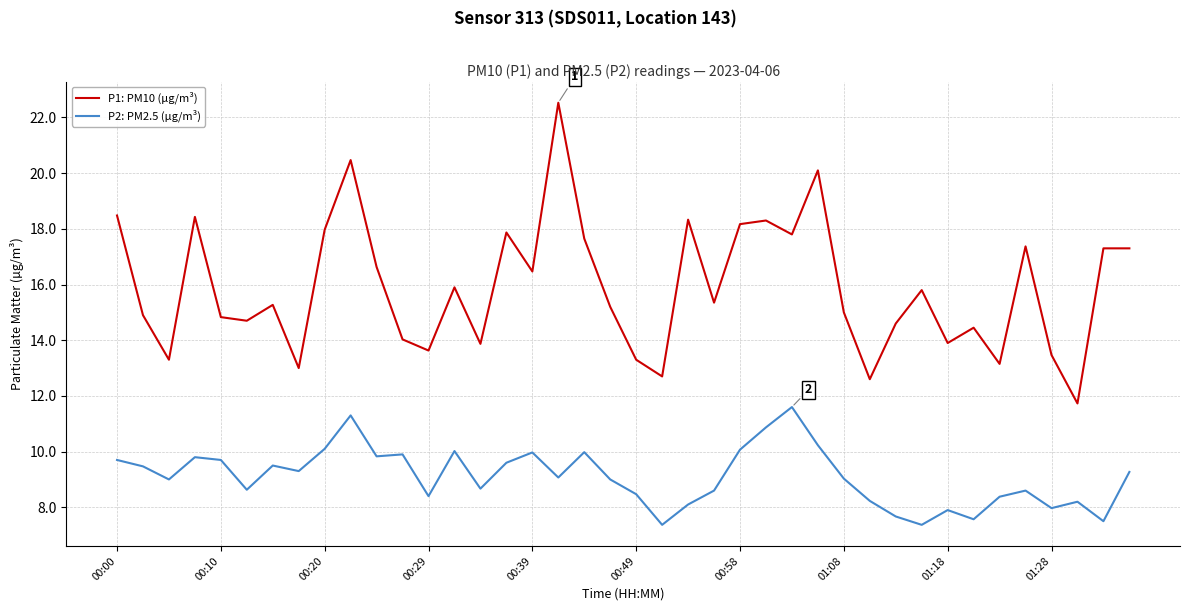

What is the maximum value shown in the chart?

22.5